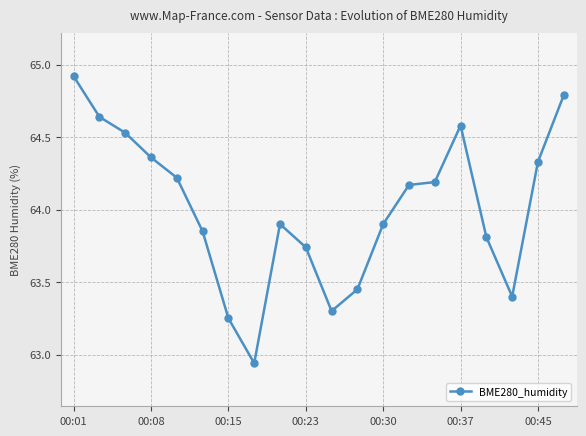

True or false: the data has more than 0 interior local peaks.

True